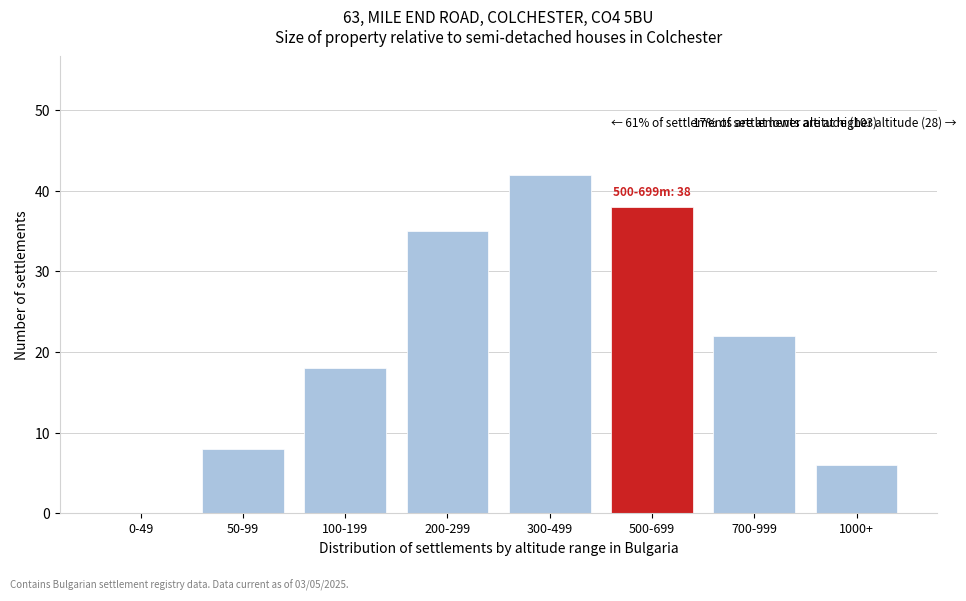

Reading right to left, extract all data points from this chart.

1000+=6	700-999=22	500-699=38	300-499=42	200-299=35	100-199=18	50-99=8	0-49=0